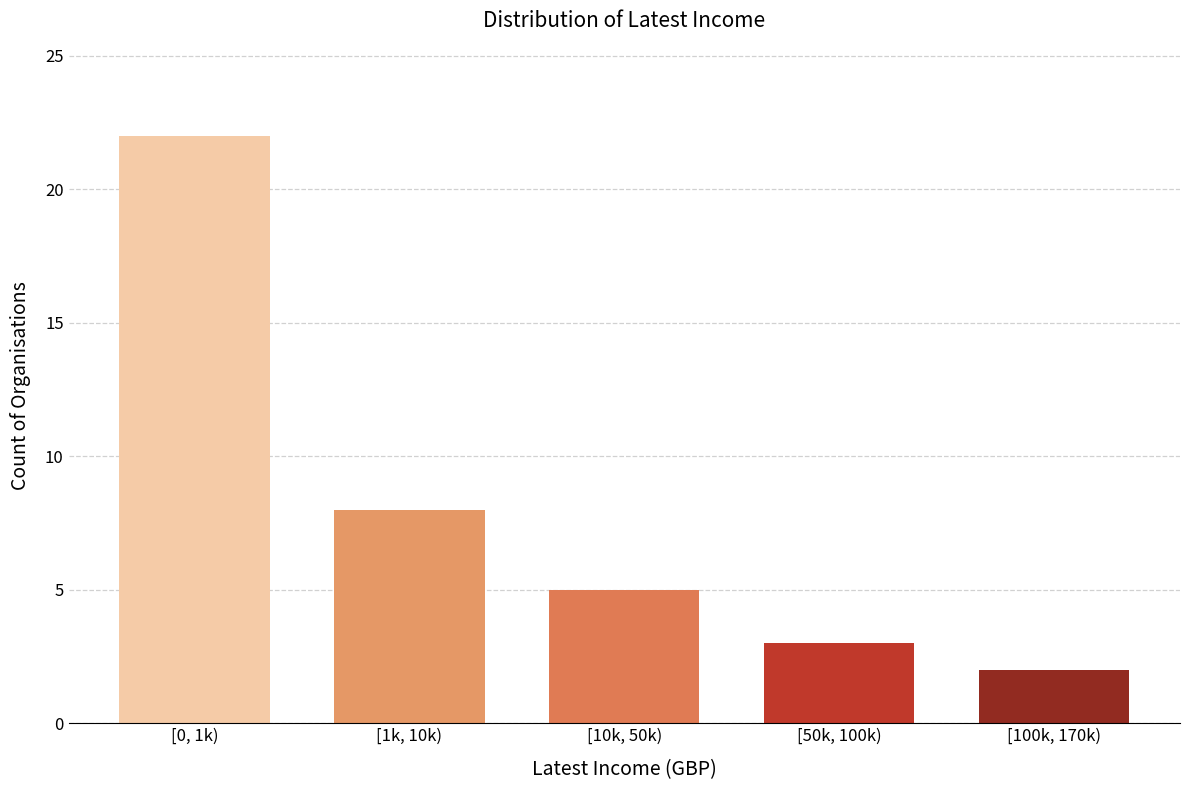

Reading left to right, transcribe all the data shown in this chart.

22	8	5	3	2